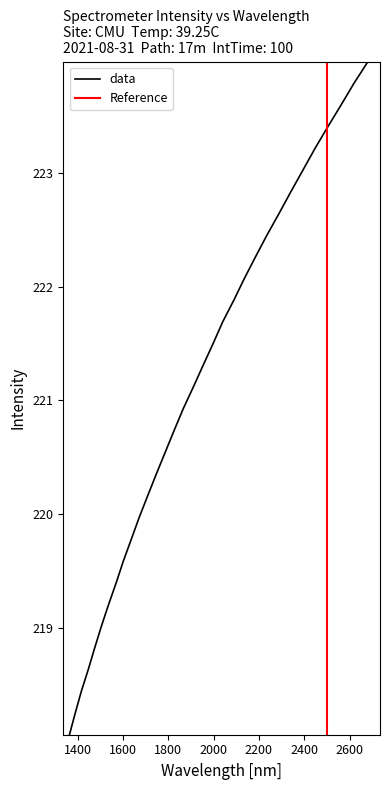

True or false: the data has more than 0 interior local peaks.

False